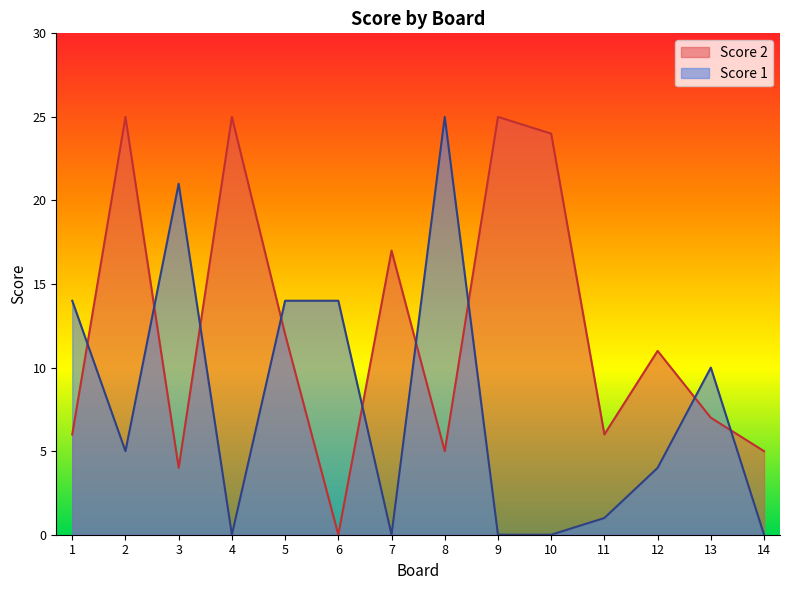

What is the difference between the Score 2 values at 3 and 12?

7